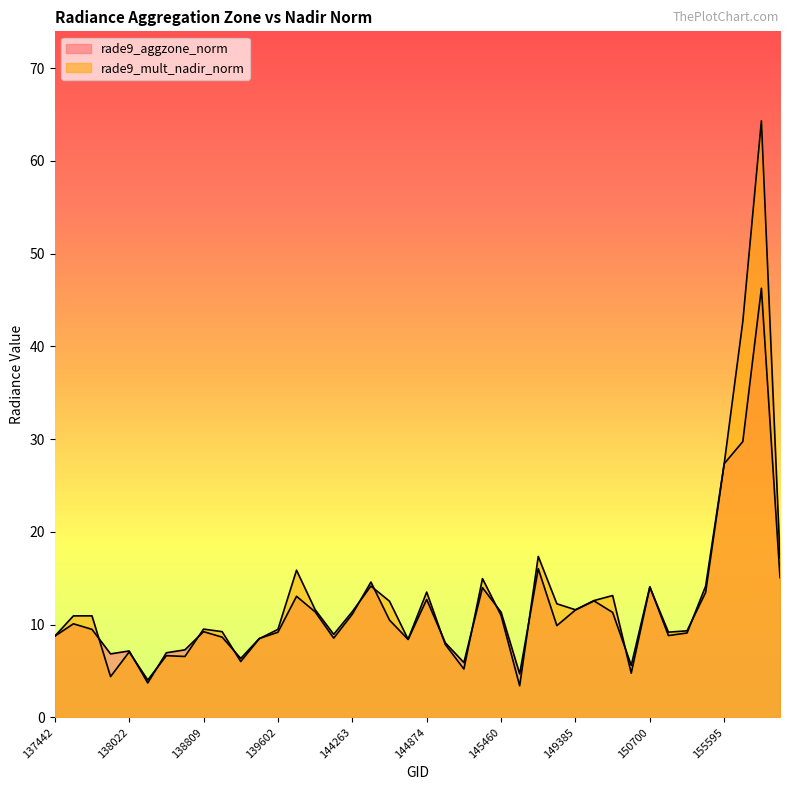

What is the difference between the rade9_aggzone_norm values at 139602 and 138615?

2.2